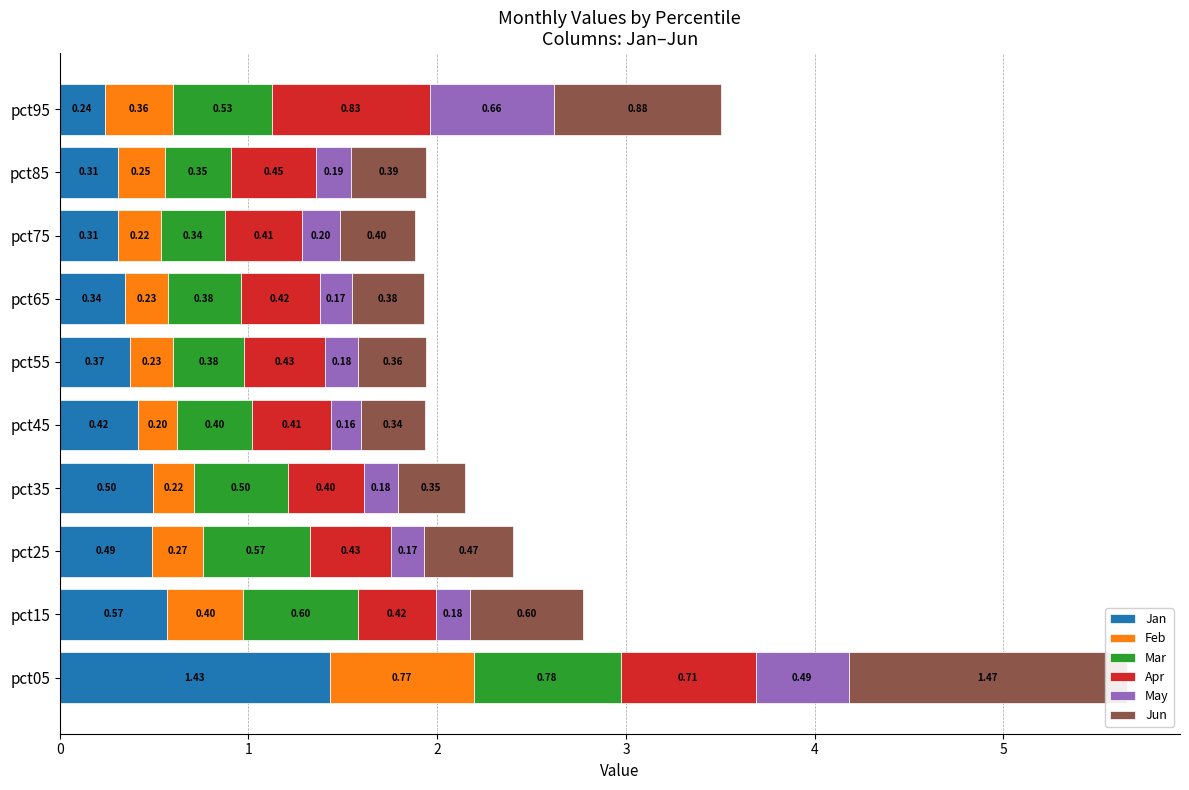

What are all the series names shown in the legend?

Jan, Feb, Mar, Apr, May, Jun